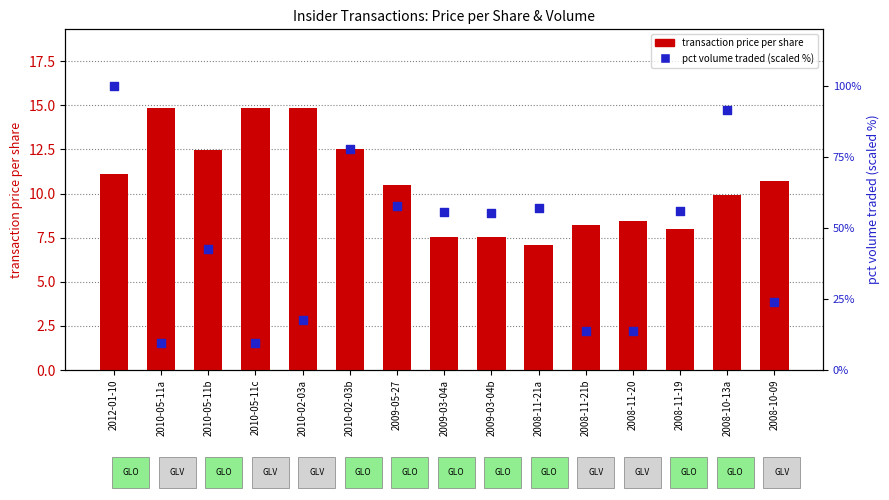

Which series contains the lowest Y value?

transaction price per share